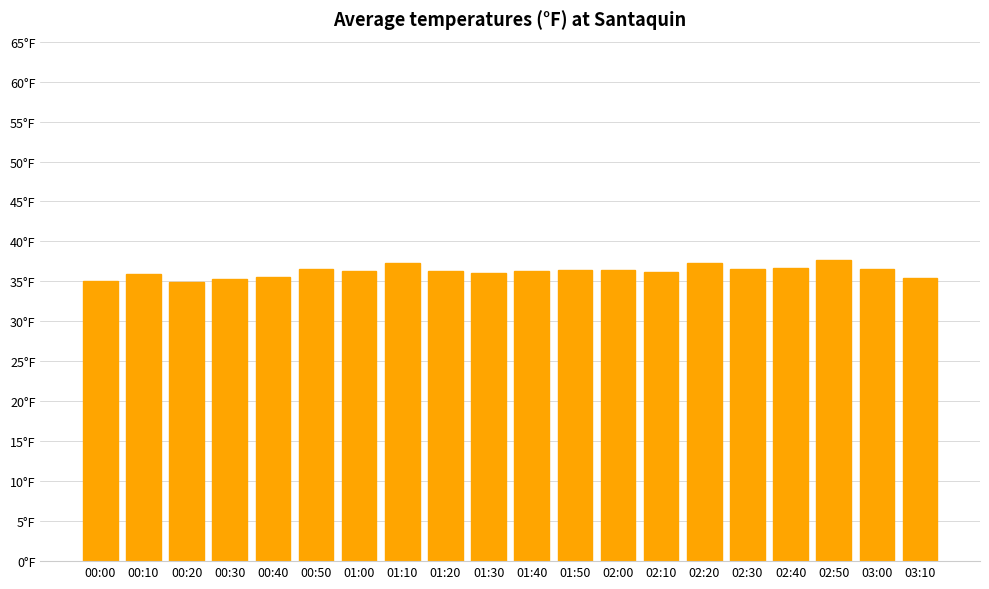

What is the greatest value displayed?

37.7